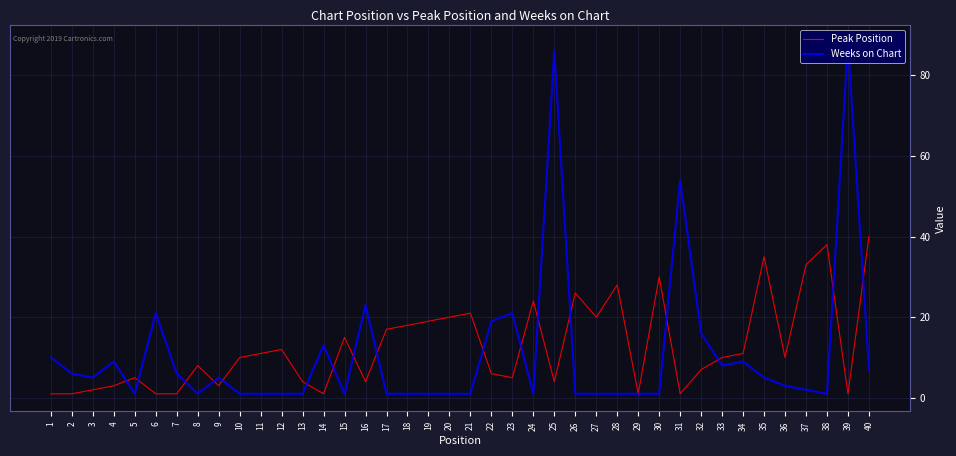

What is the minimum value for Weeks on Chart?

1